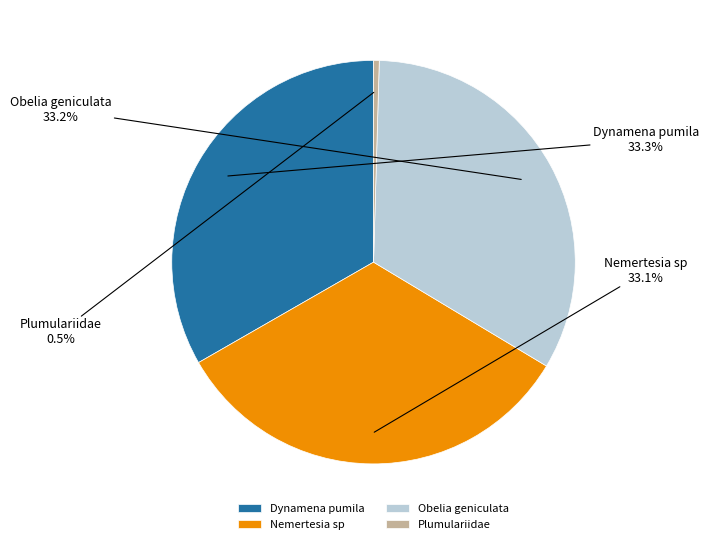

Does Obelia geniculata account for over 50% of the chart?

No